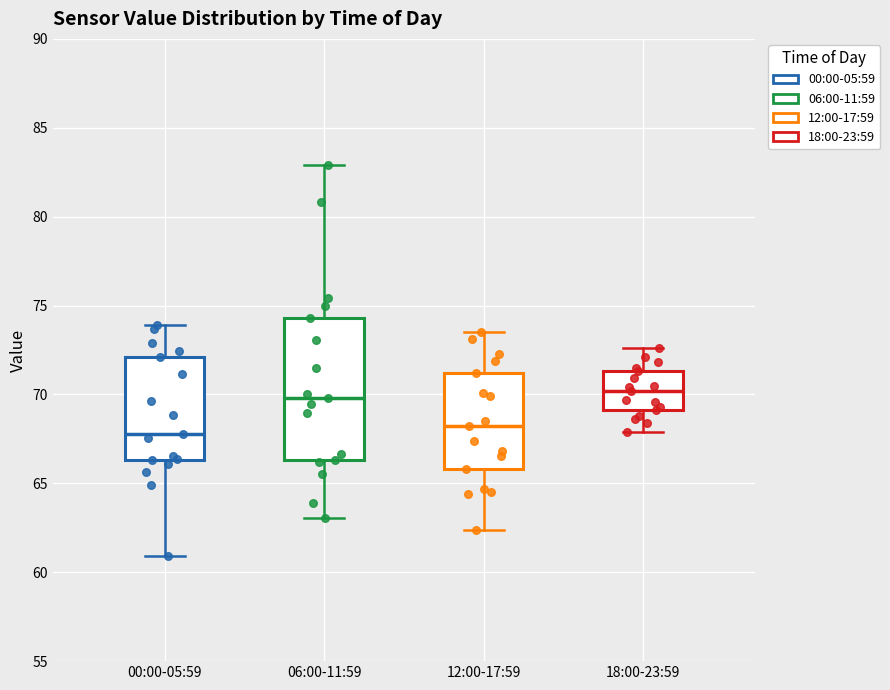

Where is the lower edge of the box for 12:00-17:59 on the y-axis? The values are not printed on the chart, so give them approximately, as read against the axis.

66.0